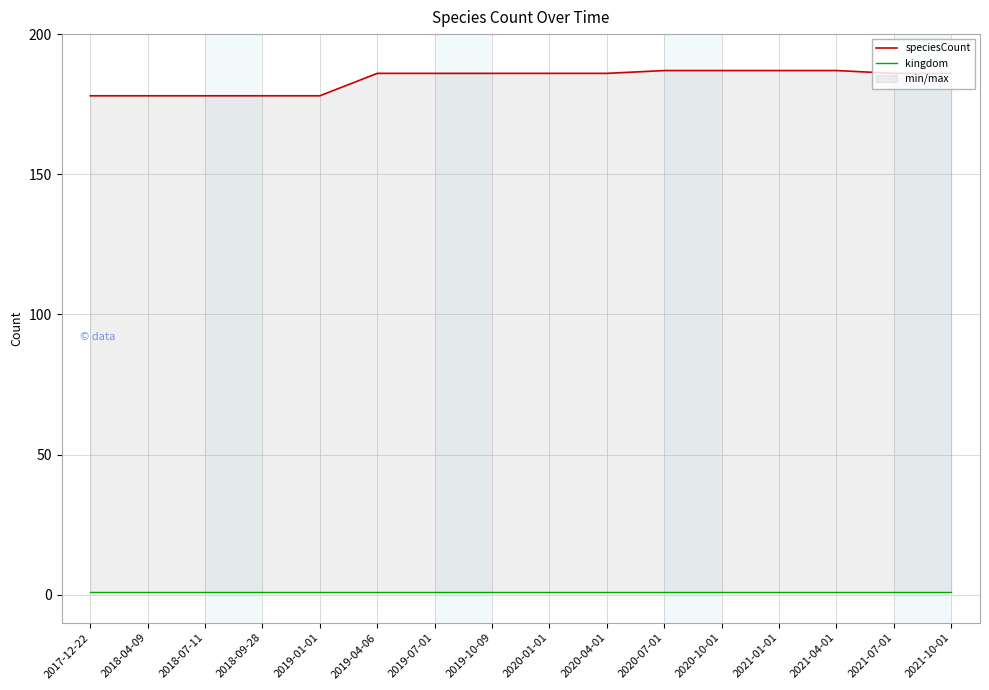

What is the difference between the maximum and second lowest values in the speciesCount series?

9